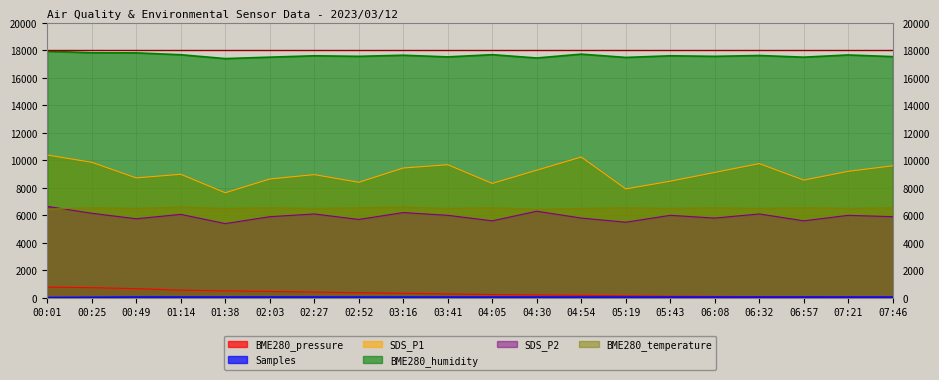

Reading left to right, what are all the values shown in this chart?

BME280_pressure: 779.5	738.7	670.0	558.0	509.8	465.0	420.0	375.0	330.0	285.0	240.0	210.0	180.0	150.0	120.0	105.0	90.0	75.0	60.0	45.0
Samples: 23.3	38.6	53.7	53.7	53.6	53.5	53.3	53.2	53.1	53.0	52.8	52.7	52.6	52.5	52.3	52.2	52.1	52.0	51.8	51.7
SDS_P1: 10384.0	9856.0	8720.0	8984.0	7640.0	8640.0	8960.0	8400.0	9440.0	9680.0	8320.0	9280.0	10240.0	7920.0	8480.0	9120.0	9760.0	8560.0	9200.0	9600.0
BME280_humidity: 17930.0	17820.0	17812.0	17676.0	17396.0	17500.0	17600.0	17560.0	17640.0	17520.0	17680.0	17440.0	17720.0	17480.0	17600.0	17560.0	17620.0	17500.0	17660.0	17540.0
SDS_P2: 6650.0	6150.0	5750.0	6070.0	5400.0	5900.0	6100.0	5700.0	6200.0	6000.0	5600.0	6300.0	5800.0	5500.0	6000.0	5800.0	6100.0	5600.0	6000.0	5900.0
BME280_temperature: 6450.0	6550.0	6500.0	6600.0	6500.0	6550.0	6500.0	6550.0	6600.0	6500.0	6550.0	6450.0	6500.0	6550.0	6500.0	6550.0	6500.0	6550.0	6500.0	6550.0